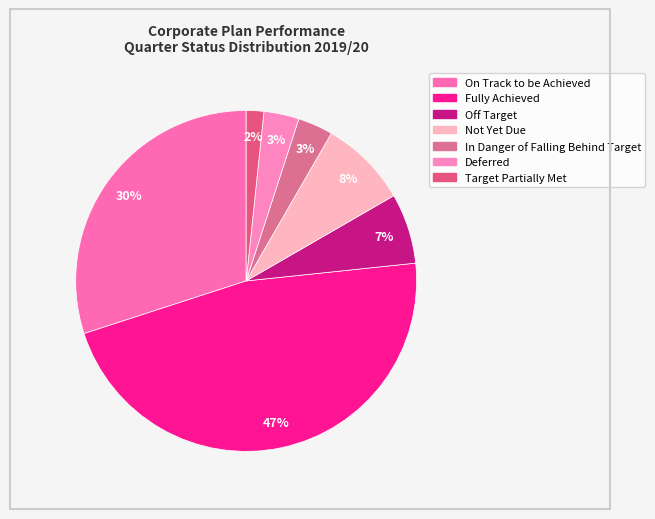

Is it true that Off Target is 17% of the pie?

False